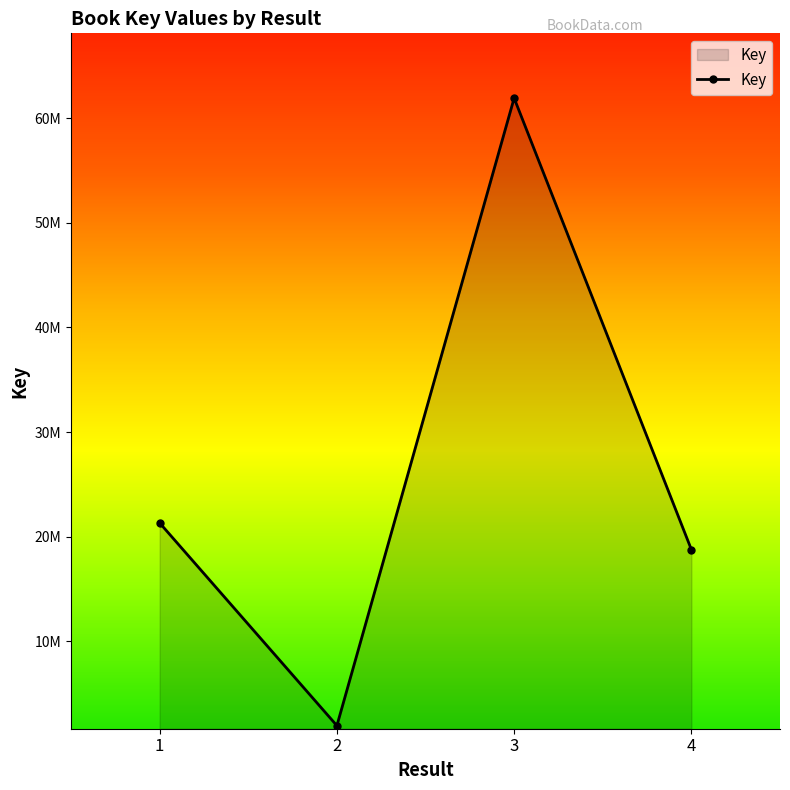

Read the value at 3, to the nearest 10.

61904030